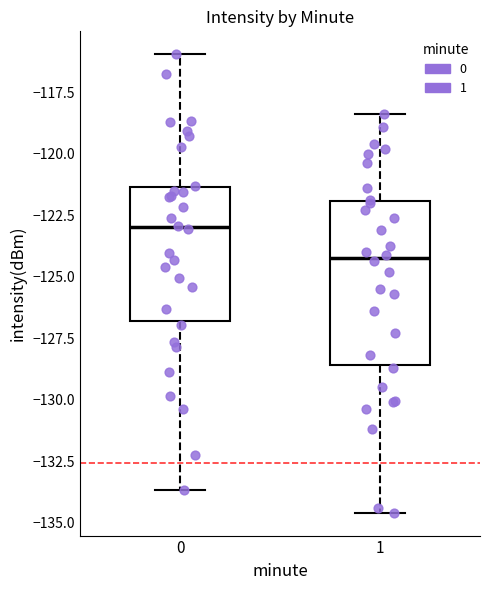

Reading left to right, read every box against the y-axis: the position of its median line, the range the box covers, and the ends of its whiskers. The values are not printed on the chart, so give them approximately, as read against the axis.

0: median -123.0, box -127.0 to -121.5, whiskers -133.5 to -116.0
1: median -124.5, box -128.5 to -122.0, whiskers -134.5 to -118.5